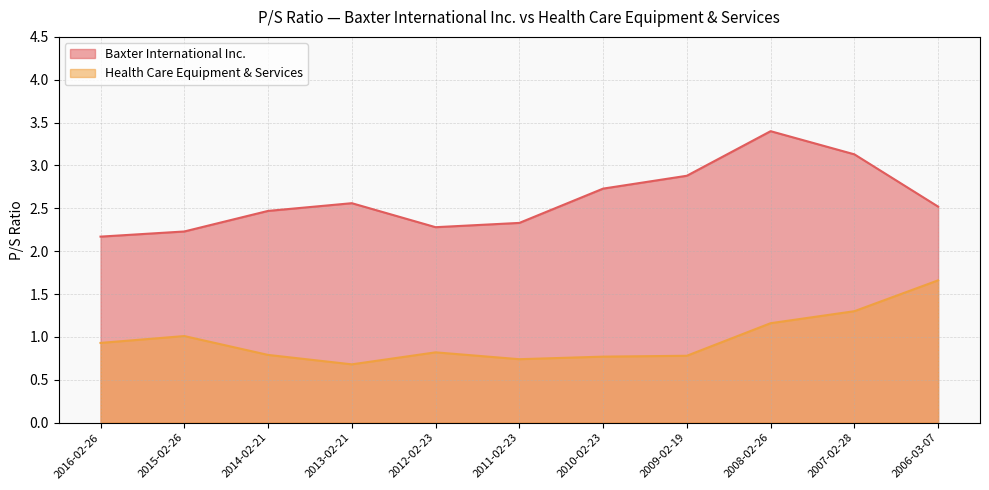

How many interior local valleys does the Health Care Equipment & Services series have?

2